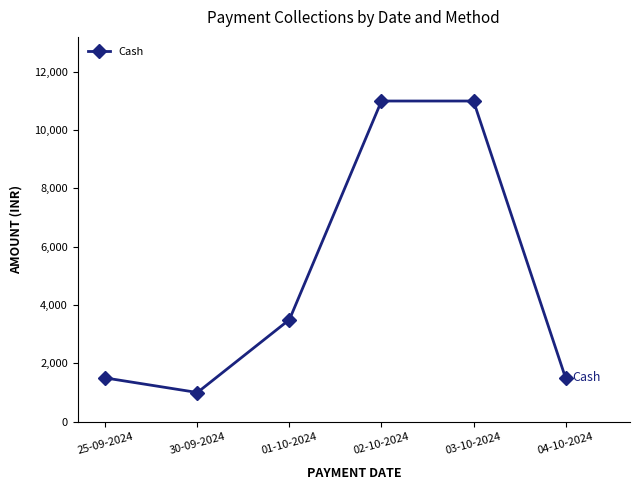

What is the label of the 5th point from the right?

30-09-2024